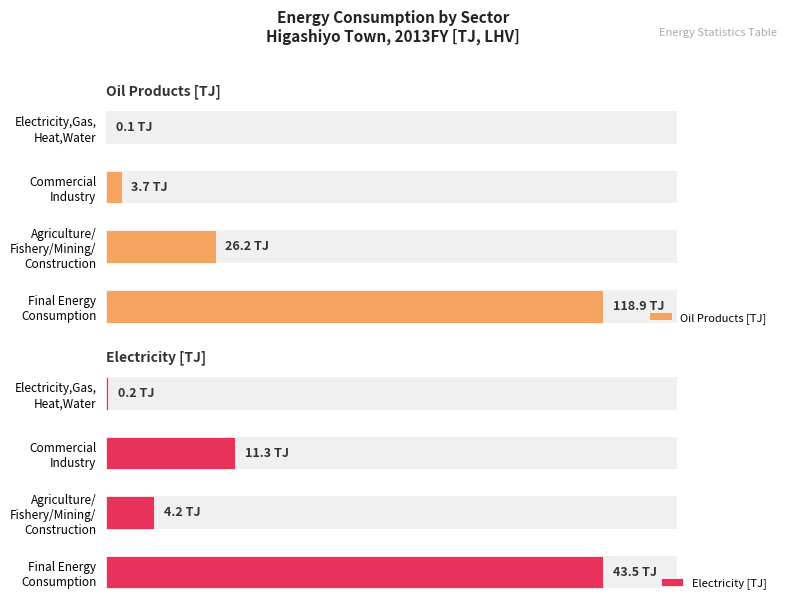

List the series in order of their overall mean, lowest first.

Electricity [TJ], Oil Products [TJ]